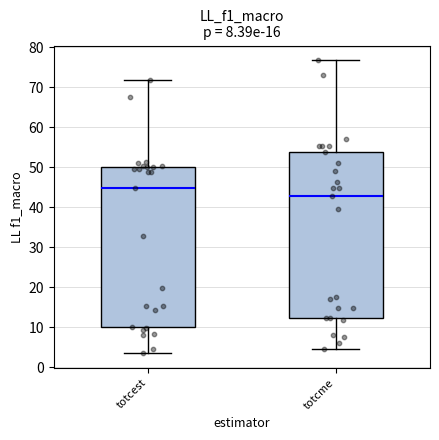

Reading left to right, read every box against the y-axis: the position of its median line, the range the box covers, and the ends of its whiskers. The values are not printed on the chart, so give them approximately, as read against the axis.

totcest: median 45, box 10 to 50, whiskers 3 to 72
totcme: median 43, box 12 to 54, whiskers 4 to 77